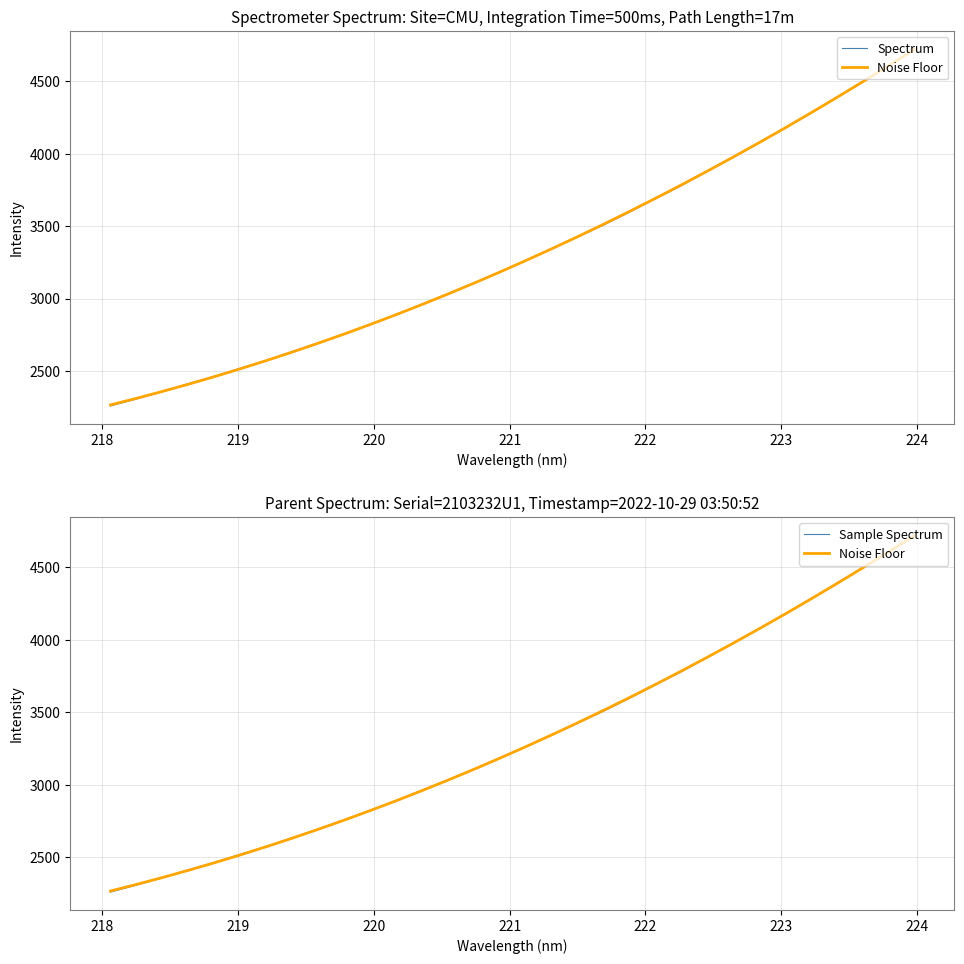

At how many categories does at least one series exceed 4526?

2